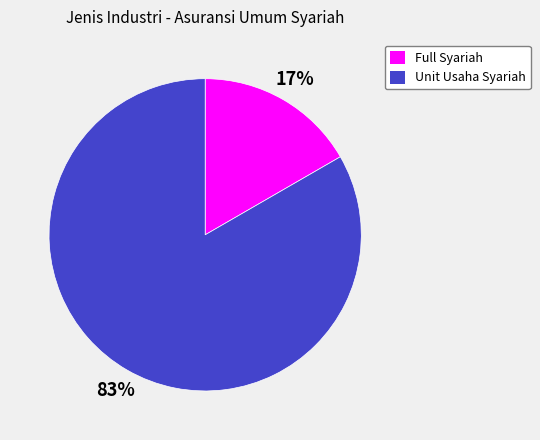

To the nearest percent, what is the average slice percentage?

50%